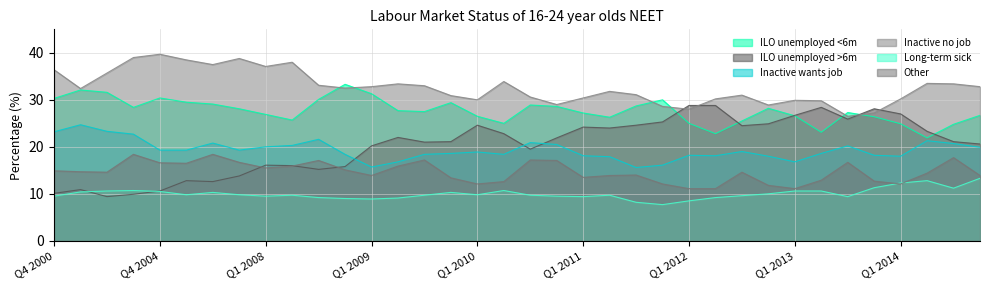

The value of Inactive wants job at Q3 2008 is 21.6. True or false?

True